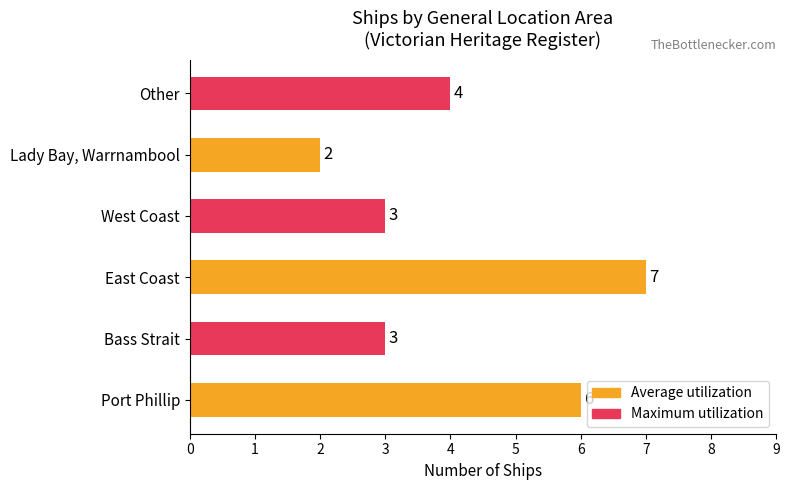

What is the minimum value shown in the chart?

2